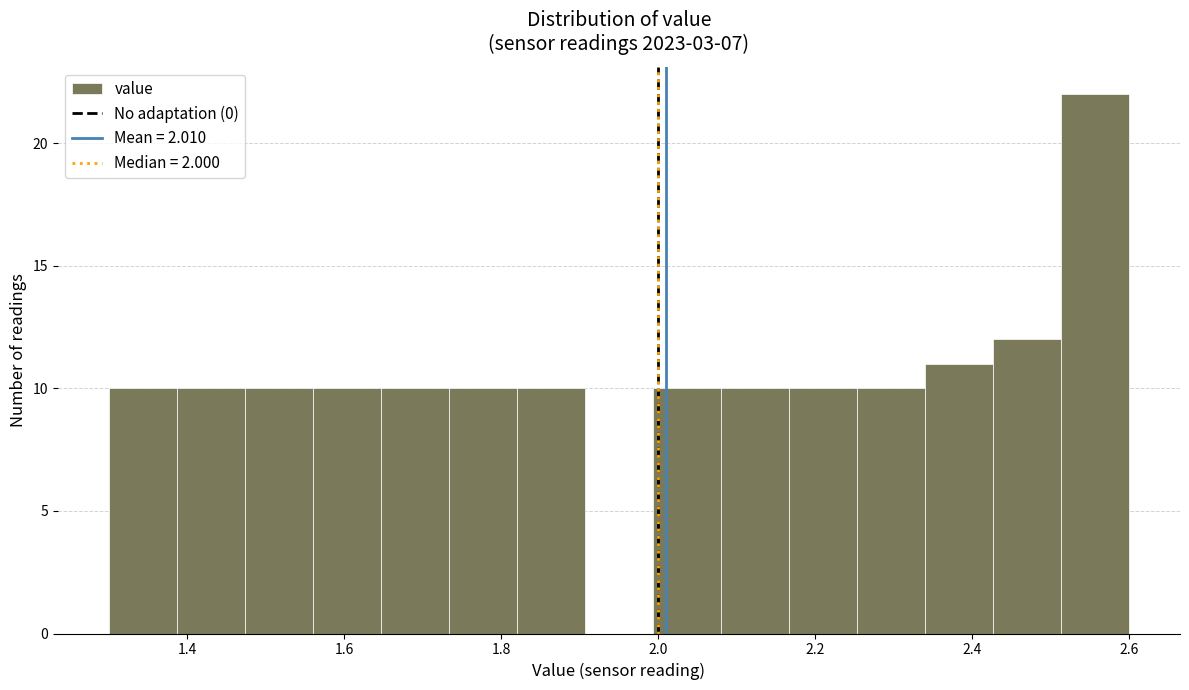

Reading left to right, list every bar in this chart as the range it spans on the x-axis followed by its height. Neither the bar edges nor the heights are printed on the chart, so give them approximately, as read against the axes.

1.30 to 1.38: 10
1.38 to 1.48: 10
1.48 to 1.56: 10
1.56 to 1.64: 10
1.64 to 1.74: 10
1.74 to 1.82: 10
1.82 to 1.90: 10
1.90 to 2.00: 0
2.00 to 2.08: 10
2.08 to 2.16: 10
2.16 to 2.26: 10
2.26 to 2.34: 10
2.34 to 2.42: 11
2.42 to 2.52: 12
2.52 to 2.60: 22